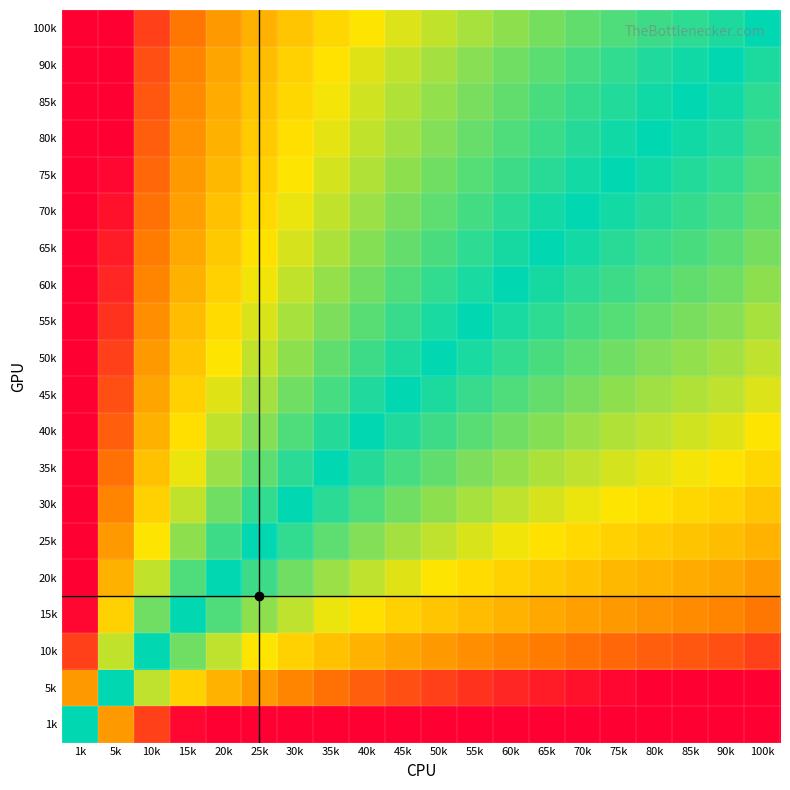

Reading right to left, transcribe all the data shown in this chart.

1k: 100k=-6.6	90k=-6.5	85k=-6.4	80k=-6.3	75k=-6.2	70k=-6.1	65k=-6.0	60k=-5.9	55k=-5.8	50k=-5.6	45k=-5.5	40k=-5.3	35k=-5.1	30k=-4.9	25k=-4.6	20k=-4.3	15k=-3.9	10k=-3.3	5k=-2.3	1k=0.0
5k: 100k=-4.3	90k=-4.2	85k=-4.1	80k=-4.0	75k=-3.9	70k=-3.8	65k=-3.7	60k=-3.6	55k=-3.5	50k=-3.3	45k=-3.2	40k=-3.0	35k=-2.8	30k=-2.6	25k=-2.3	20k=-2.0	15k=-1.6	10k=-1.0	5k=0.0	1k=2.3
10k: 100k=-3.3	90k=-3.2	85k=-3.1	80k=-3.0	75k=-2.9	70k=-2.8	65k=-2.7	60k=-2.6	55k=-2.5	50k=-2.3	45k=-2.2	40k=-2.0	35k=-1.8	30k=-1.6	25k=-1.3	20k=-1.0	15k=-0.6	10k=0.0	5k=1.0	1k=3.3
15k: 100k=-2.7	90k=-2.6	85k=-2.5	80k=-2.4	75k=-2.3	70k=-2.2	65k=-2.1	60k=-2.0	55k=-1.9	50k=-1.7	45k=-1.6	40k=-1.4	35k=-1.2	30k=-1.0	25k=-0.7	20k=-0.4	15k=0.0	10k=0.6	5k=1.6	1k=3.9
20k: 100k=-2.3	90k=-2.2	85k=-2.1	80k=-2.0	75k=-1.9	70k=-1.8	65k=-1.7	60k=-1.6	55k=-1.5	50k=-1.3	45k=-1.2	40k=-1.0	35k=-0.8	30k=-0.6	25k=-0.3	20k=0.0	15k=0.4	10k=1.0	5k=2.0	1k=4.3
25k: 100k=-2.0	90k=-1.8	85k=-1.8	80k=-1.7	75k=-1.6	70k=-1.5	65k=-1.4	60k=-1.3	55k=-1.1	50k=-1.0	45k=-0.8	40k=-0.7	35k=-0.5	30k=-0.3	25k=0.0	20k=0.3	15k=0.7	10k=1.3	5k=2.3	1k=4.6
30k: 100k=-1.7	90k=-1.6	85k=-1.5	80k=-1.4	75k=-1.3	70k=-1.2	65k=-1.1	60k=-1.0	55k=-0.9	50k=-0.7	45k=-0.6	40k=-0.4	35k=-0.2	30k=0.0	25k=0.3	20k=0.6	15k=1.0	10k=1.6	5k=2.6	1k=4.9
35k: 100k=-1.5	90k=-1.4	85k=-1.3	80k=-1.2	75k=-1.1	70k=-1.0	65k=-0.9	60k=-0.8	55k=-0.7	50k=-0.5	45k=-0.4	40k=-0.2	35k=0.0	30k=0.2	25k=0.5	20k=0.8	15k=1.2	10k=1.8	5k=2.8	1k=5.1
40k: 100k=-1.3	90k=-1.2	85k=-1.1	80k=-1.0	75k=-0.9	70k=-0.8	65k=-0.7	60k=-0.6	55k=-0.5	50k=-0.3	45k=-0.2	40k=0.0	35k=0.2	30k=0.4	25k=0.7	20k=1.0	15k=1.4	10k=2.0	5k=3.0	1k=5.3
45k: 100k=-1.2	90k=-1.0	85k=-0.9	80k=-0.8	75k=-0.7	70k=-0.6	65k=-0.5	60k=-0.4	55k=-0.3	50k=-0.2	45k=0.0	40k=0.2	35k=0.4	30k=0.6	25k=0.8	20k=1.2	15k=1.6	10k=2.2	5k=3.2	1k=5.5
50k: 100k=-1.0	90k=-0.8	85k=-0.8	80k=-0.7	75k=-0.6	70k=-0.5	65k=-0.4	60k=-0.3	55k=-0.1	50k=0.0	45k=0.2	40k=0.3	35k=0.5	30k=0.7	25k=1.0	20k=1.3	15k=1.7	10k=2.3	5k=3.3	1k=5.6
55k: 100k=-0.9	90k=-0.7	85k=-0.6	80k=-0.5	75k=-0.4	70k=-0.3	65k=-0.2	60k=-0.1	55k=0.0	50k=0.1	45k=0.3	40k=0.5	35k=0.7	30k=0.9	25k=1.1	20k=1.5	15k=1.9	10k=2.5	5k=3.5	1k=5.8
60k: 100k=-0.7	90k=-0.6	85k=-0.5	80k=-0.4	75k=-0.3	70k=-0.2	65k=-0.1	60k=0.0	55k=0.1	50k=0.3	45k=0.4	40k=0.6	35k=0.8	30k=1.0	25k=1.3	20k=1.6	15k=2.0	10k=2.6	5k=3.6	1k=5.9
65k: 100k=-0.6	90k=-0.5	85k=-0.4	80k=-0.3	75k=-0.2	70k=-0.1	65k=0.0	60k=0.1	55k=0.2	50k=0.4	45k=0.5	40k=0.7	35k=0.9	30k=1.1	25k=1.4	20k=1.7	15k=2.1	10k=2.7	5k=3.7	1k=6.0
70k: 100k=-0.5	90k=-0.4	85k=-0.3	80k=-0.2	75k=-0.1	70k=0.0	65k=0.1	60k=0.2	55k=0.3	50k=0.5	45k=0.6	40k=0.8	35k=1.0	30k=1.2	25k=1.5	20k=1.8	15k=2.2	10k=2.8	5k=3.8	1k=6.1
75k: 100k=-0.4	90k=-0.3	85k=-0.2	80k=-0.1	75k=0.0	70k=0.1	65k=0.2	60k=0.3	55k=0.4	50k=0.6	45k=0.7	40k=0.9	35k=1.1	30k=1.3	25k=1.6	20k=1.9	15k=2.3	10k=2.9	5k=3.9	1k=6.2
80k: 100k=-0.3	90k=-0.2	85k=-0.1	80k=0.0	75k=0.1	70k=0.2	65k=0.3	60k=0.4	55k=0.5	50k=0.7	45k=0.8	40k=1.0	35k=1.2	30k=1.4	25k=1.7	20k=2.0	15k=2.4	10k=3.0	5k=4.0	1k=6.3
85k: 100k=-0.2	90k=-0.1	85k=0.0	80k=0.1	75k=0.2	70k=0.3	65k=0.4	60k=0.5	55k=0.6	50k=0.8	45k=0.9	40k=1.1	35k=1.3	30k=1.5	25k=1.8	20k=2.1	15k=2.5	10k=3.1	5k=4.1	1k=6.4
90k: 100k=-0.2	90k=0.0	85k=0.1	80k=0.2	75k=0.3	70k=0.4	65k=0.5	60k=0.6	55k=0.7	50k=0.8	45k=1.0	40k=1.2	35k=1.4	30k=1.6	25k=1.8	20k=2.2	15k=2.6	10k=3.2	5k=4.2	1k=6.5
100k: 100k=0.0	90k=0.2	85k=0.2	80k=0.3	75k=0.4	70k=0.5	65k=0.6	60k=0.7	55k=0.9	50k=1.0	45k=1.2	40k=1.3	35k=1.5	30k=1.7	25k=2.0	20k=2.3	15k=2.7	10k=3.3	5k=4.3	1k=6.6